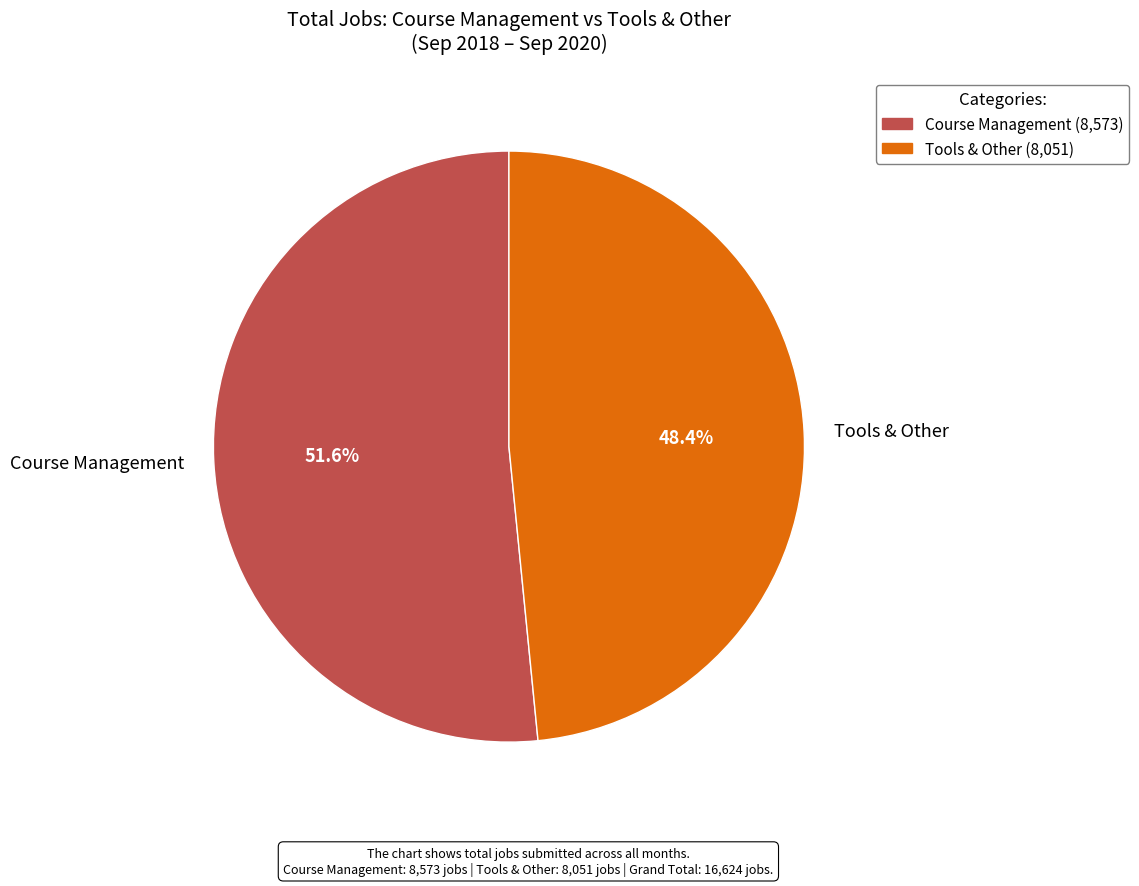

Between Course Management and Tools & Other, which is larger?

Course Management